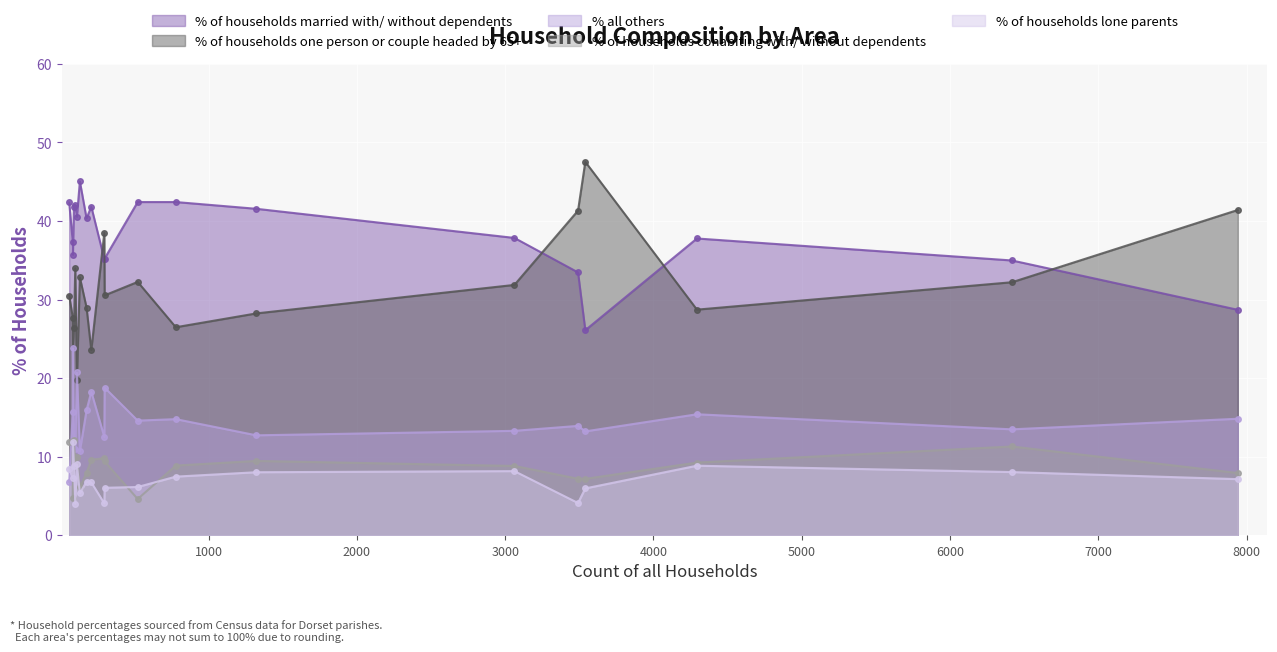

Rank the series by their maximum value, from lowest to highest.

% of households lone parents, % of households cohabiting with/ without dependents, % all others, % of households married with/ without dependents, % of households one person or couple headed by 65+